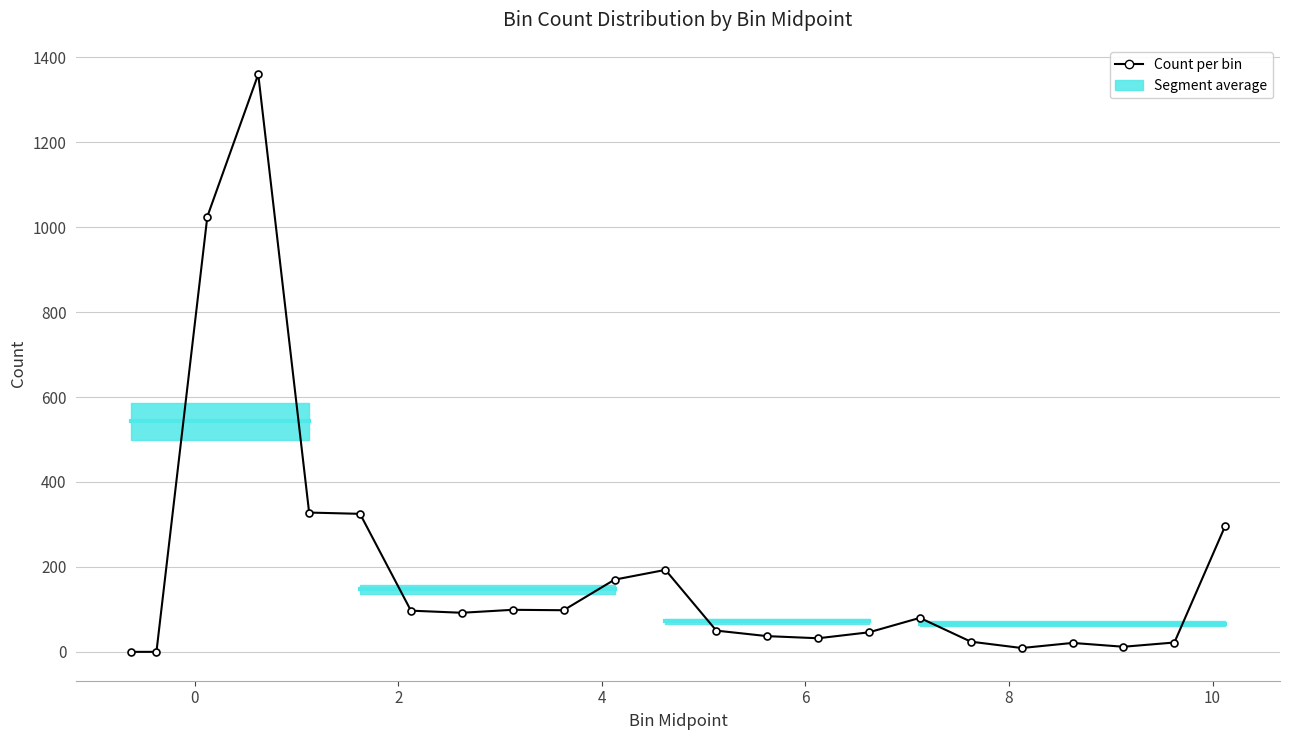

What is the difference between the second highest and minimum values?

1025